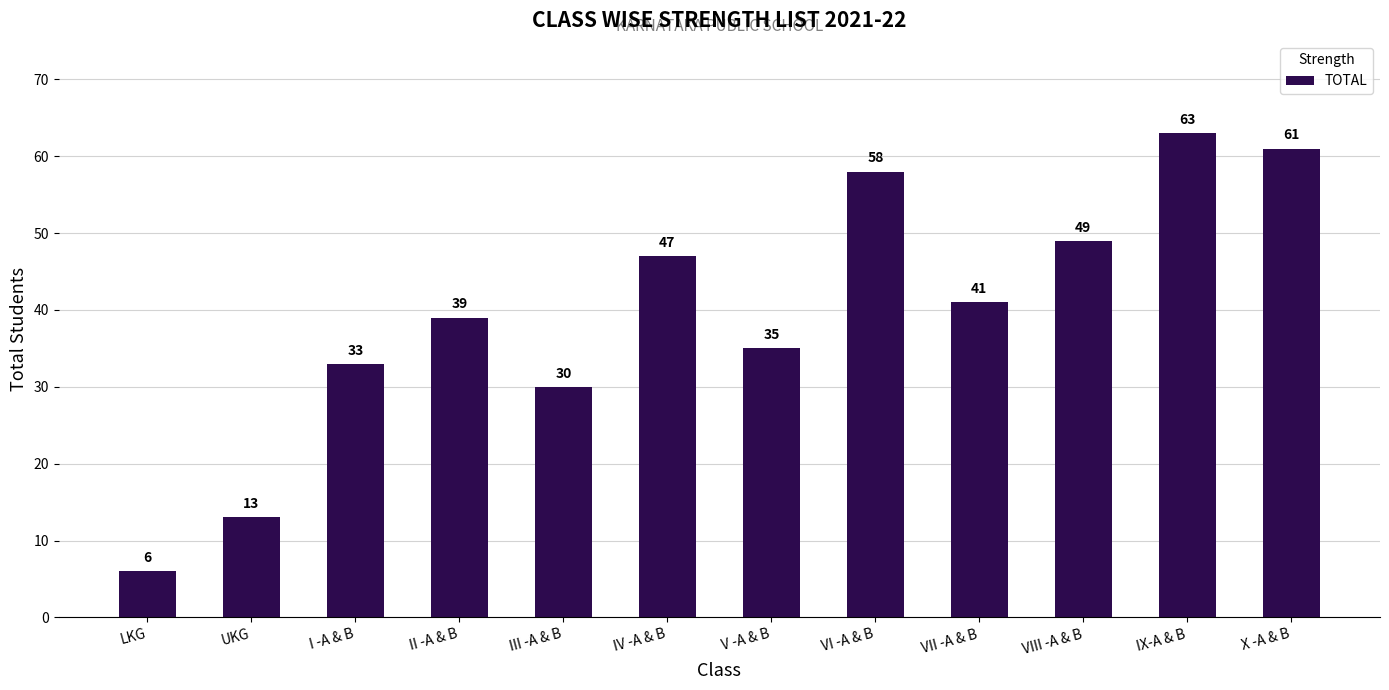

Between IV -A & B and X -A & B, which is larger?

X -A & B